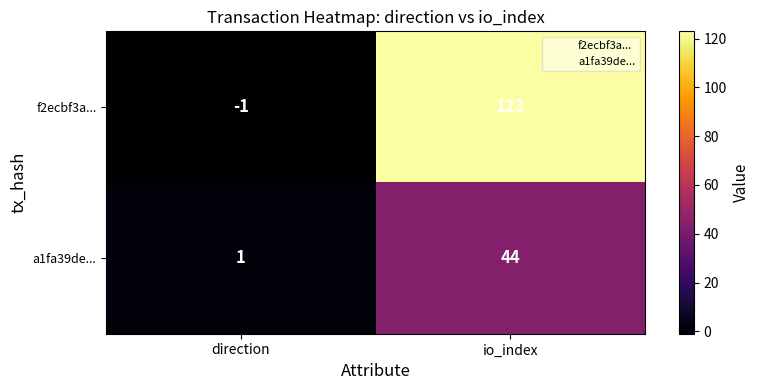

How many series are shown in this chart?

2